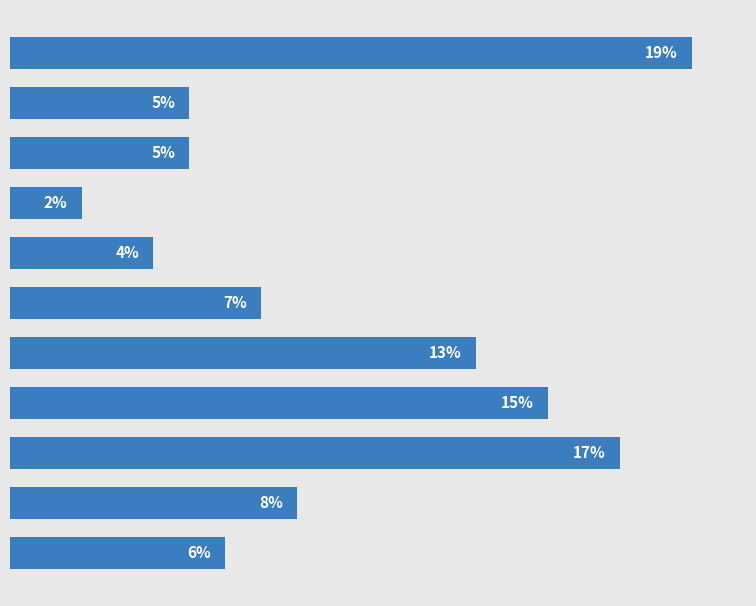

Rank the categories by value from lowest to highest.

3, 4, 1, 2, 10, 5, 9, 6, 7, 8, 0